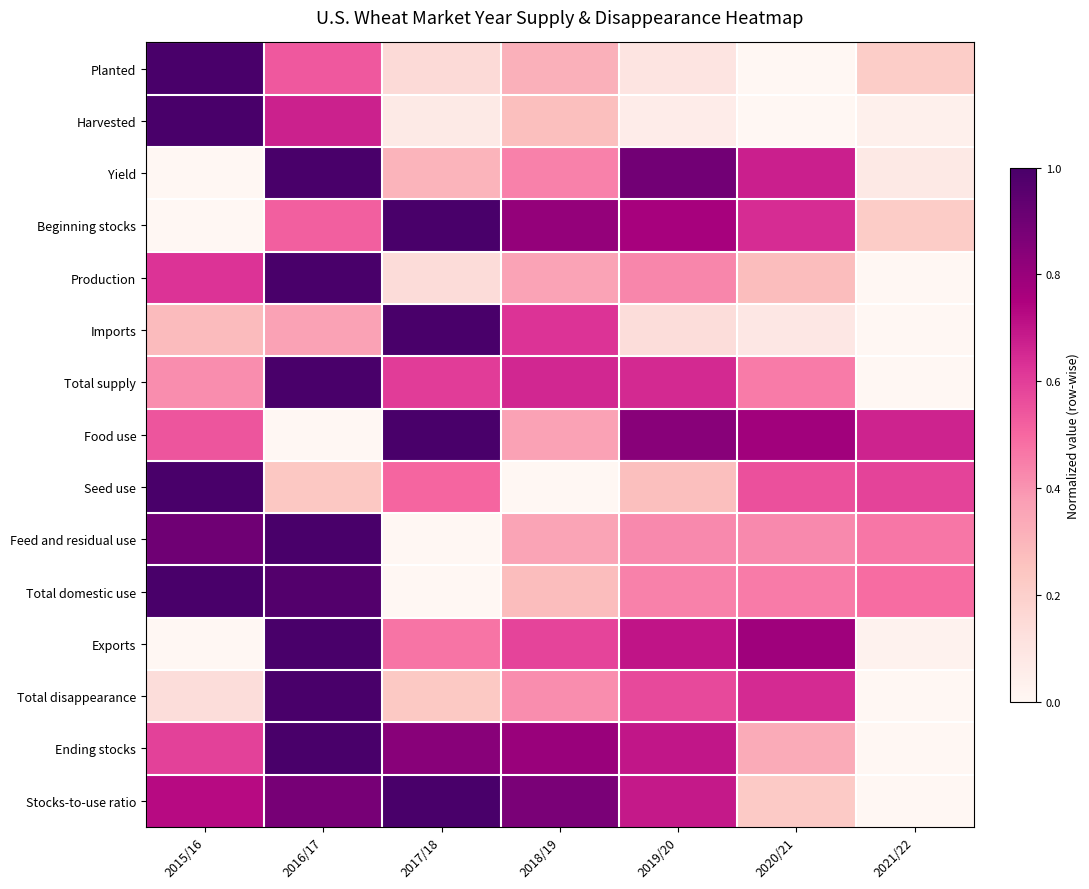

Count the number of categories in the chart.

7